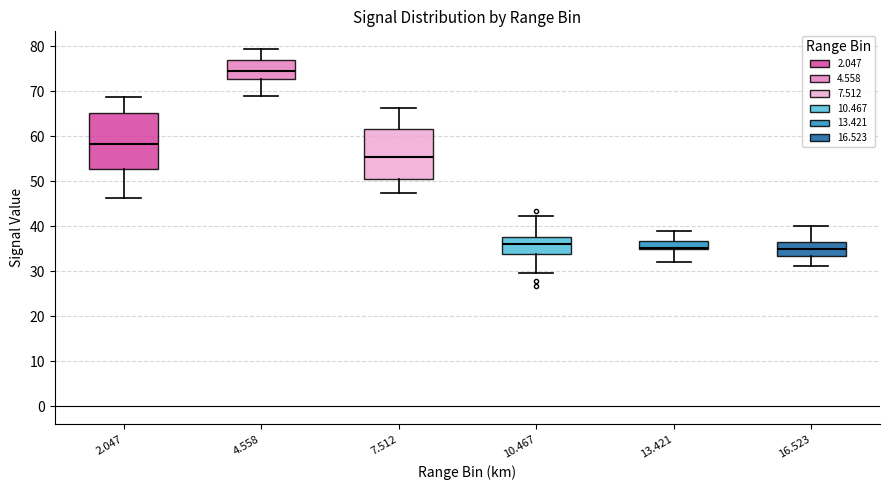

Where does the upper whisker of the box at x = 16.523 end on the y-axis? The values are not printed on the chart, so give them approximately, as read against the axis.

40